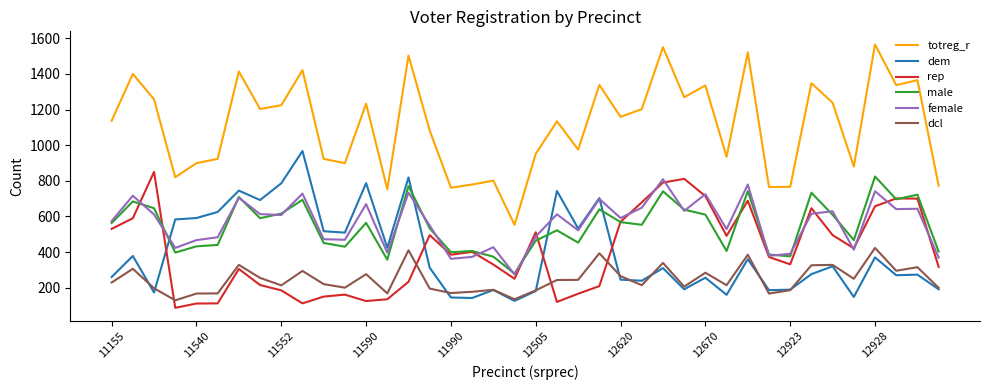

True or false: male and dcl cross at least once.

False